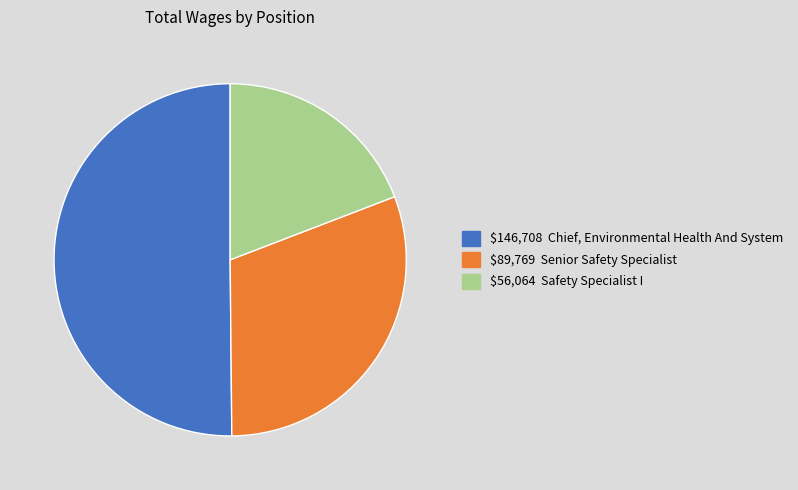

Is there any slice that represents more than half of the pie?

Yes